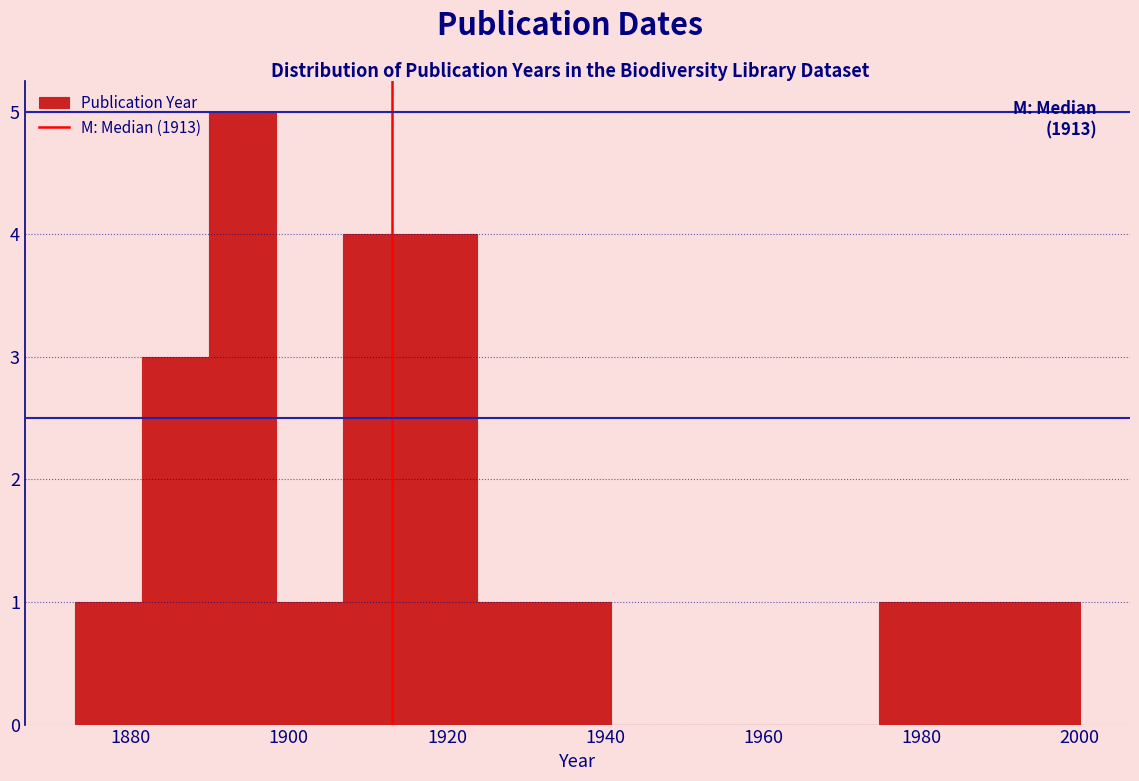

Over which range of the x-axis is the bar tallest?

1890 to 1898